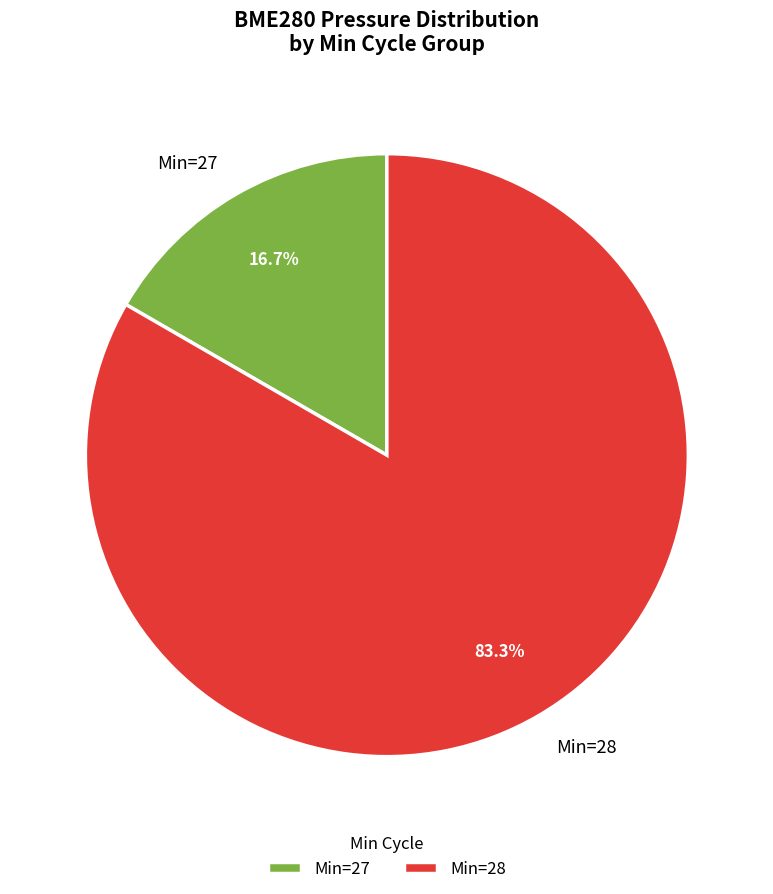

Rank the categories by value from lowest to highest.

Min=27, Min=28